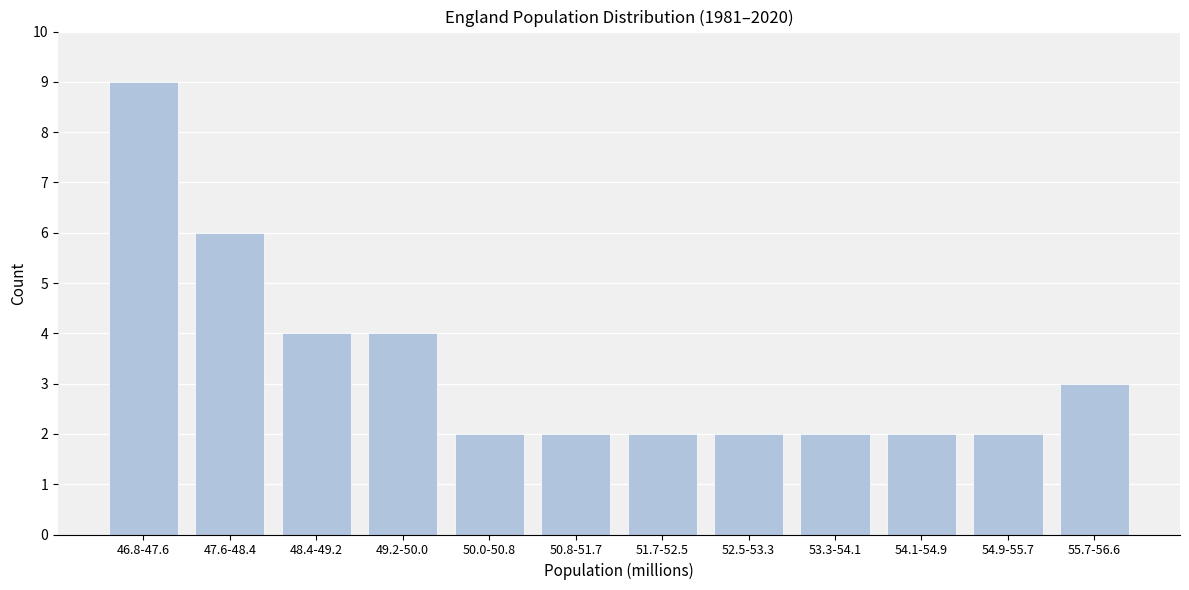

Reading right to left, what are all the values shown in this chart?

55.7-56.6=3	54.9-55.7=2	54.1-54.9=2	53.3-54.1=2	52.5-53.3=2	51.7-52.5=2	50.8-51.7=2	50.0-50.8=2	49.2-50.0=4	48.4-49.2=4	47.6-48.4=6	46.8-47.6=9